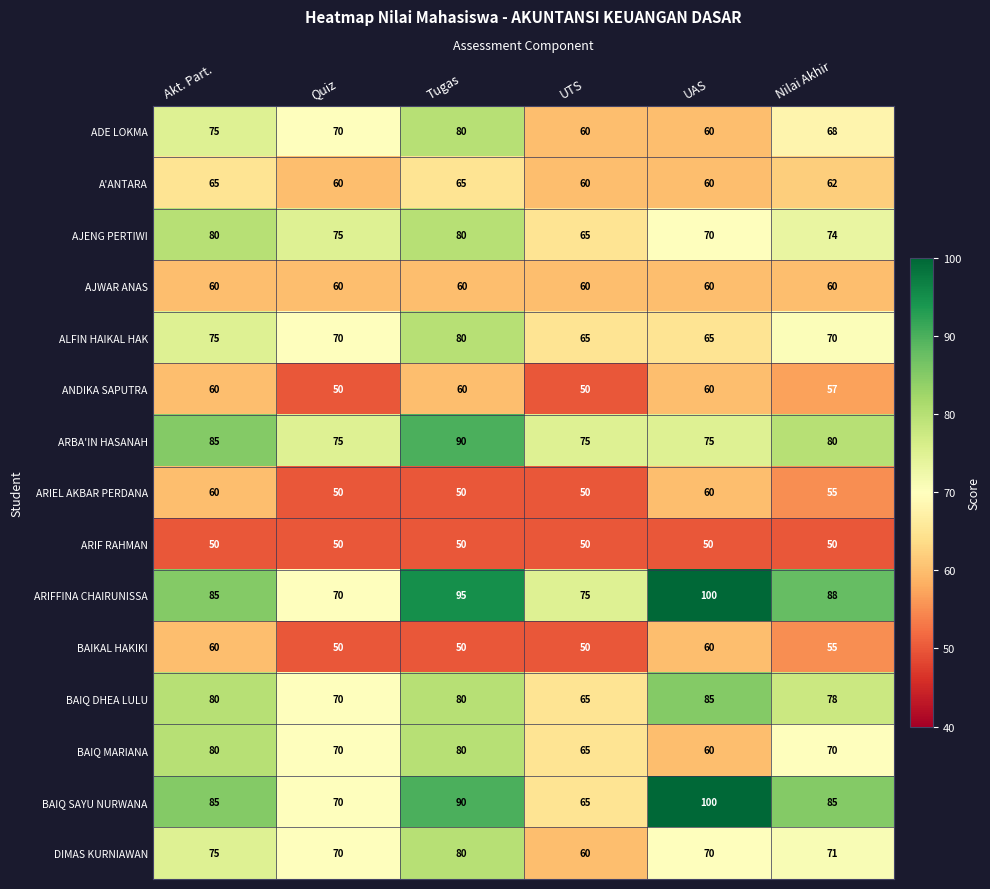

What is the lowest value of the ARIEL AKBAR PERDANA series?

50